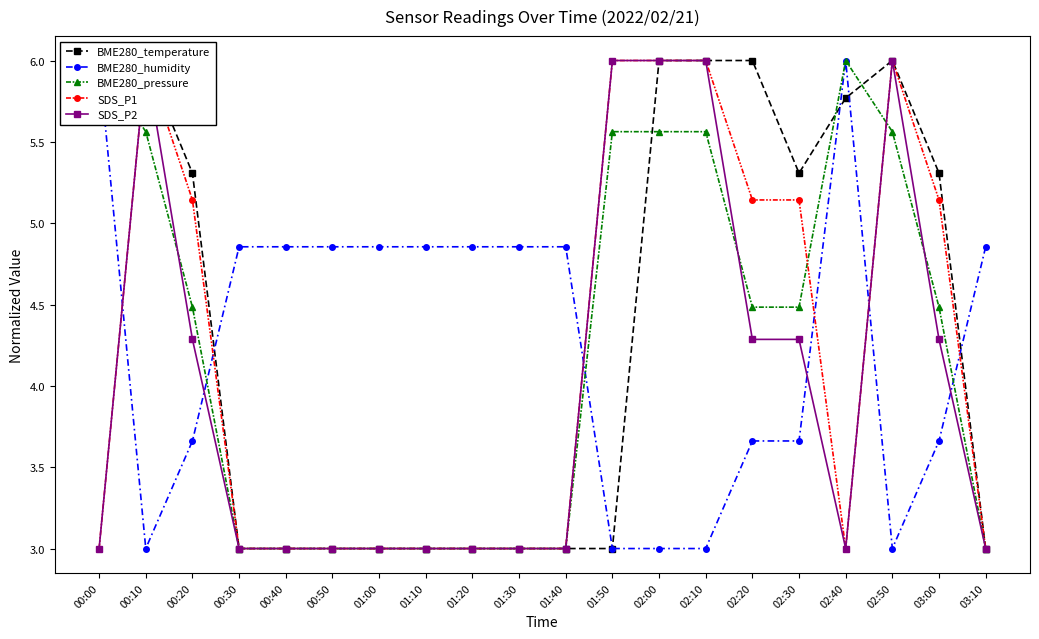

The value of BME280_pressure at 03:10 is 1.8. True or false?

False